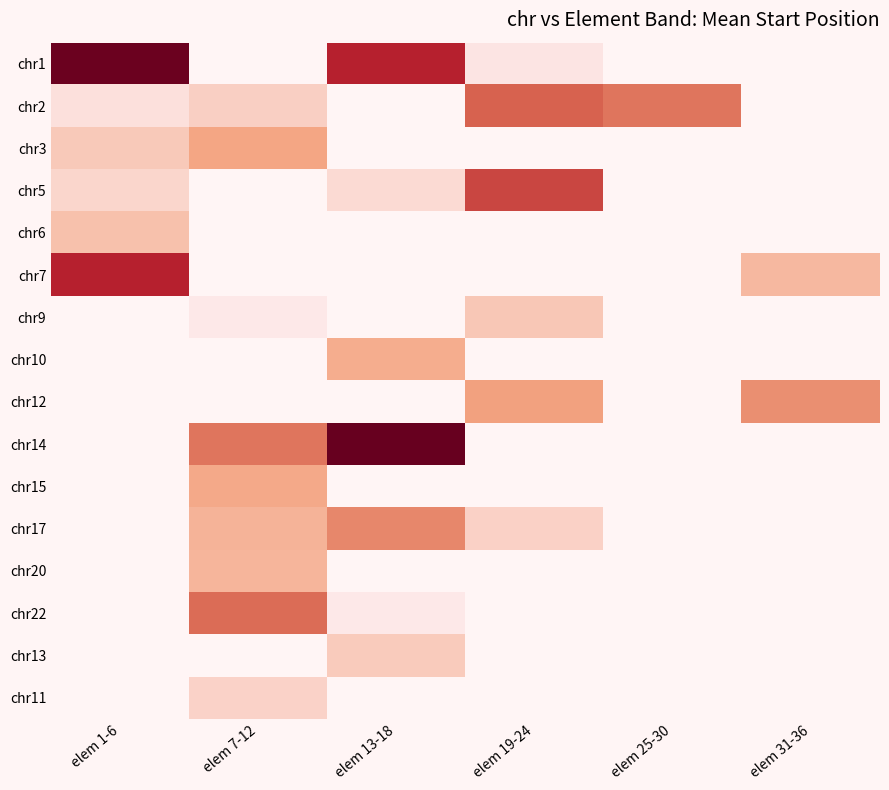

Reading left to right, list all the values displayed in this chart.

chr1: elem 1-6=244574621.0	elem 7-12=0.0	elem 13-18=200580887.0	elem 19-24=80944419.0	elem 25-30=0.0	elem 31-36=0.0
chr2: elem 1-6=83835471.5	elem 7-12=94481539.0	elem 13-18=0.0	elem 19-24=161822054.5	elem 25-30=150319344.0	elem 31-36=0.0
chr3: elem 1-6=98386535.0	elem 7-12=120265041.0	elem 13-18=0.0	elem 19-24=0.0	elem 25-30=0.0	elem 31-36=0.0
chr5: elem 1-6=90434622.0	elem 7-12=0.0	elem 13-18=87539405.0	elem 19-24=178016241.0	elem 25-30=0.0	elem 31-36=0.0
chr6: elem 1-6=103759671.3	elem 7-12=0.0	elem 13-18=0.0	elem 19-24=0.0	elem 25-30=0.0	elem 31-36=0.0
chr7: elem 1-6=200444133.0	elem 7-12=0.0	elem 13-18=0.0	elem 19-24=0.0	elem 25-30=0.0	elem 31-36=108973695.0
chr9: elem 1-6=0.0	elem 7-12=78802930.0	elem 13-18=0.0	elem 19-24=99601950.0	elem 25-30=0.0	elem 31-36=0.0
chr10: elem 1-6=0.0	elem 7-12=0.0	elem 13-18=116159026.0	elem 19-24=0.0	elem 25-30=0.0	elem 31-36=0.0
chr12: elem 1-6=0.0	elem 7-12=0.0	elem 13-18=0.0	elem 19-24=123506865.0	elem 25-30=0.0	elem 31-36=134819576.0
chr14: elem 1-6=0.0	elem 7-12=150762962.0	elem 13-18=247856086.0	elem 19-24=0.0	elem 25-30=0.0	elem 31-36=0.0
chr15: elem 1-6=0.0	elem 7-12=118376044.0	elem 13-18=0.0	elem 19-24=0.0	elem 25-30=0.0	elem 31-36=0.0
chr17: elem 1-6=0.0	elem 7-12=112332167.0	elem 13-18=139279894.0	elem 19-24=92835910.0	elem 25-30=0.0	elem 31-36=0.0
chr20: elem 1-6=0.0	elem 7-12=110519349.0	elem 13-18=0.0	elem 19-24=0.0	elem 25-30=0.0	elem 31-36=0.0
chr22: elem 1-6=0.0	elem 7-12=156041403.0	elem 13-18=78899176.0	elem 19-24=0.0	elem 25-30=0.0	elem 31-36=0.0
chr13: elem 1-6=0.0	elem 7-12=0.0	elem 13-18=96733699.5	elem 19-24=0.0	elem 25-30=0.0	elem 31-36=0.0
chr11: elem 1-6=0.0	elem 7-12=92182824.0	elem 13-18=0.0	elem 19-24=0.0	elem 25-30=0.0	elem 31-36=0.0